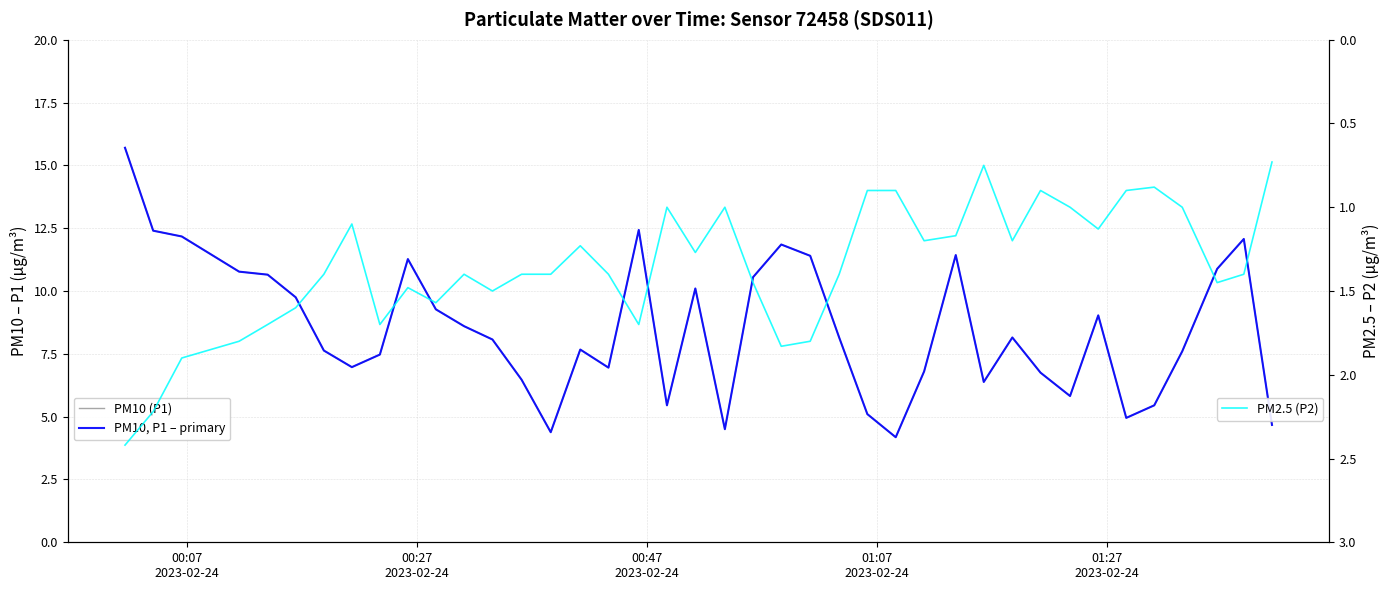

True or false: PM10, P1 – primary has more than 2 points higher than both neighbors.

True